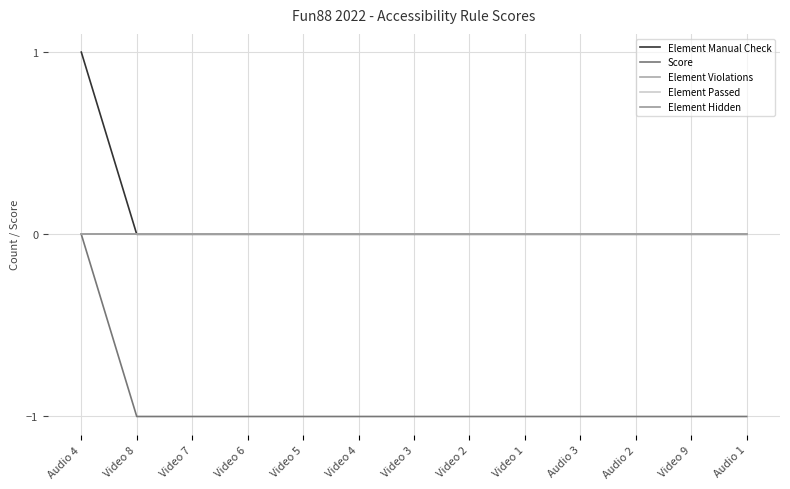

Which has a higher value, Video 9 or Video 5?

Video 9